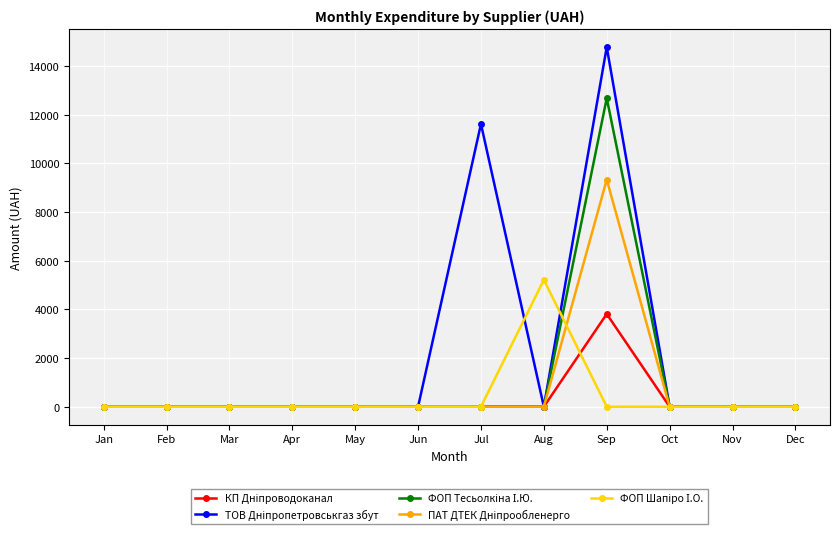

At which category is the sum across all series the highest?

Sep